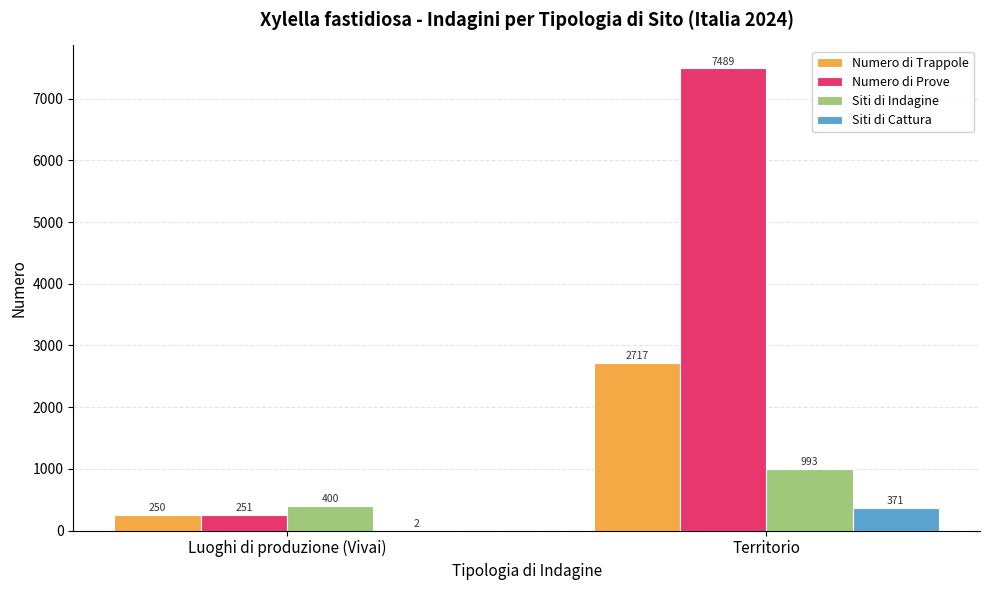

What is the sum of all Numero di Prove values?

7740